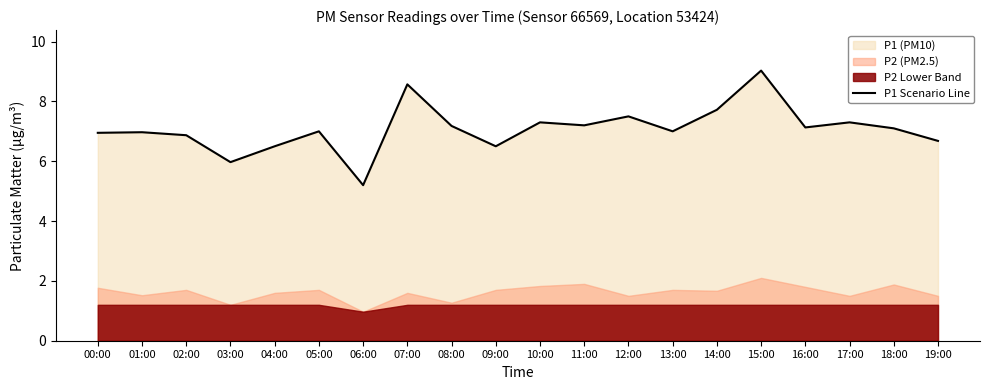

Reading left to right, transcribe all the data shown in this chart.

00:00=7.0	01:00=7.0	02:00=6.9	03:00=6.0	04:00=6.5	05:00=7.0	06:00=5.2	07:00=8.6	08:00=7.2	09:00=6.5	10:00=7.3	11:00=7.2	12:00=7.5	13:00=7.0	14:00=7.7	15:00=9.0	16:00=7.1	17:00=7.3	18:00=7.1	19:00=6.7